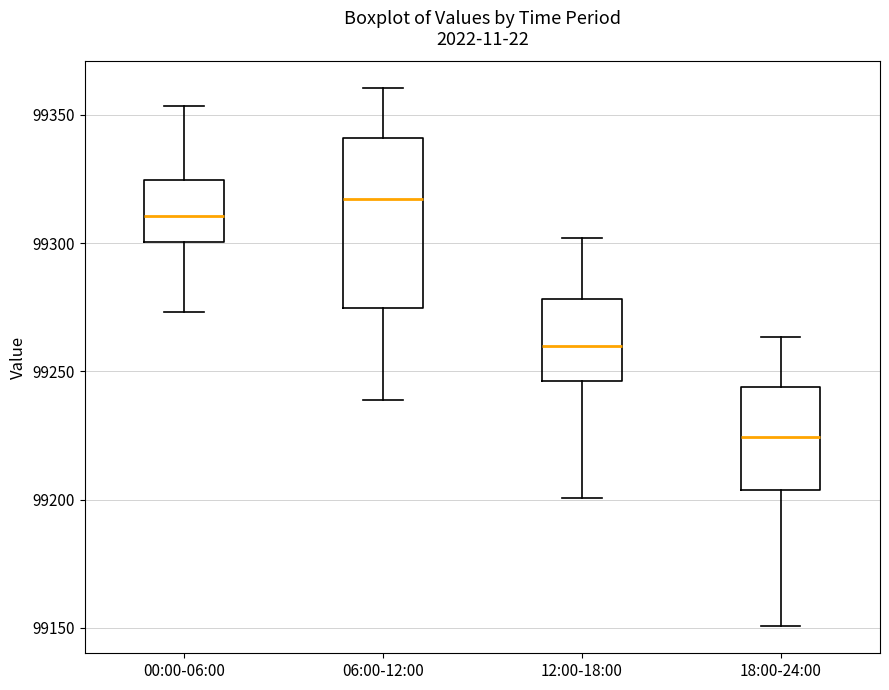

Which box has the highest median line?

06:00-12:00